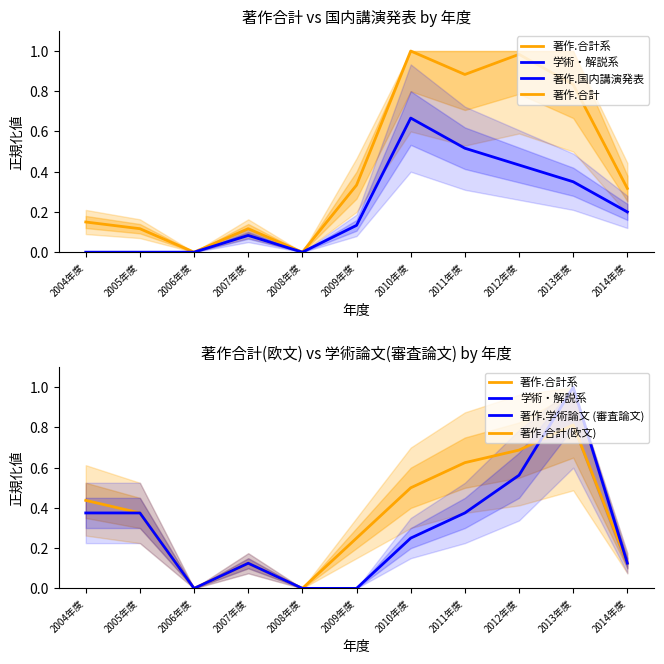

Which series changed the most between 2004年度 and 2011年度?

著作.合計系